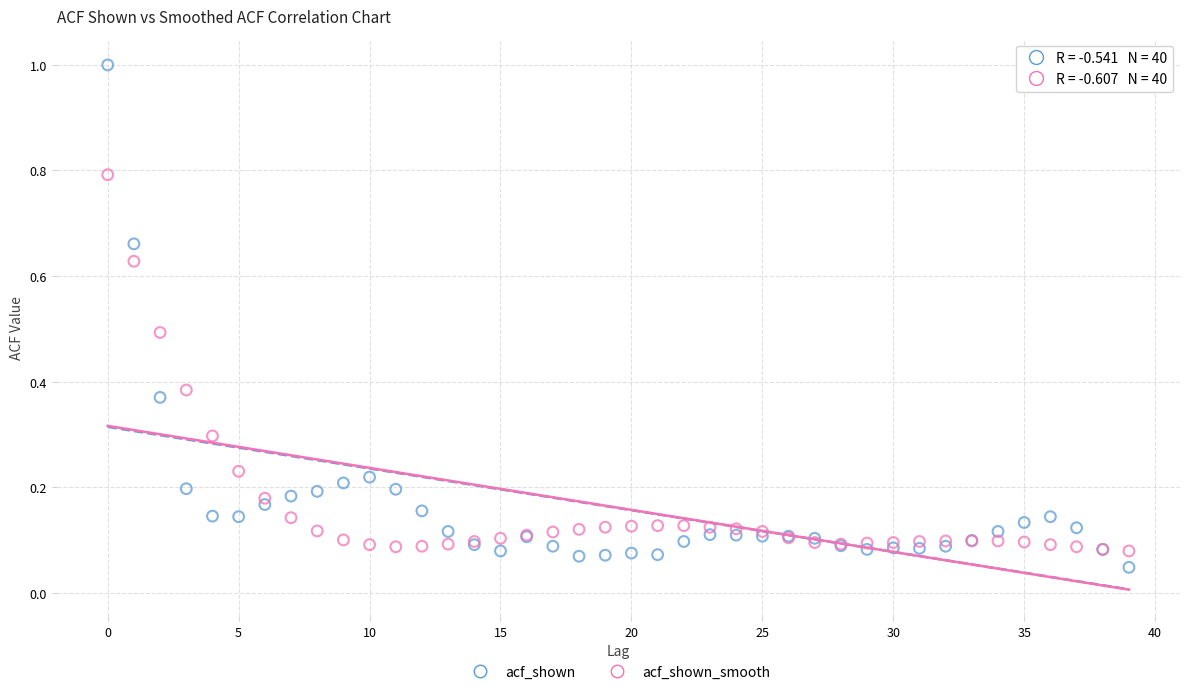

Which series contains the highest Y value?

acf_shown